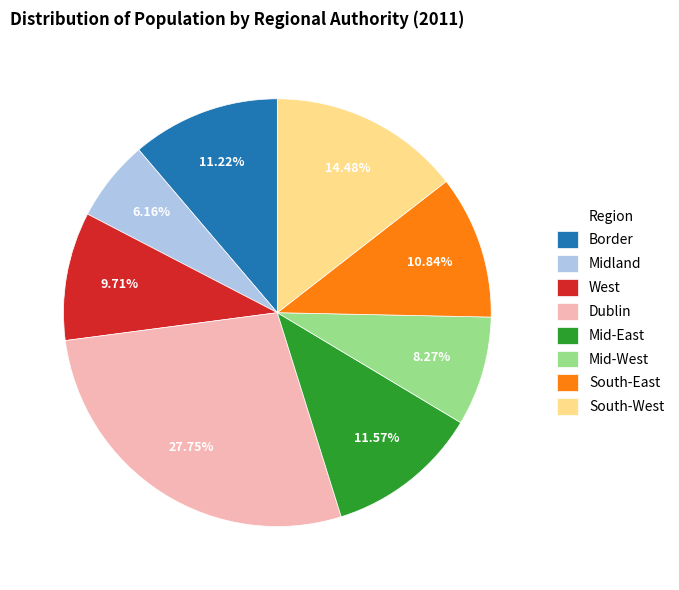

To the nearest percent, what is the combined percentage of South-East and South-West?

25%